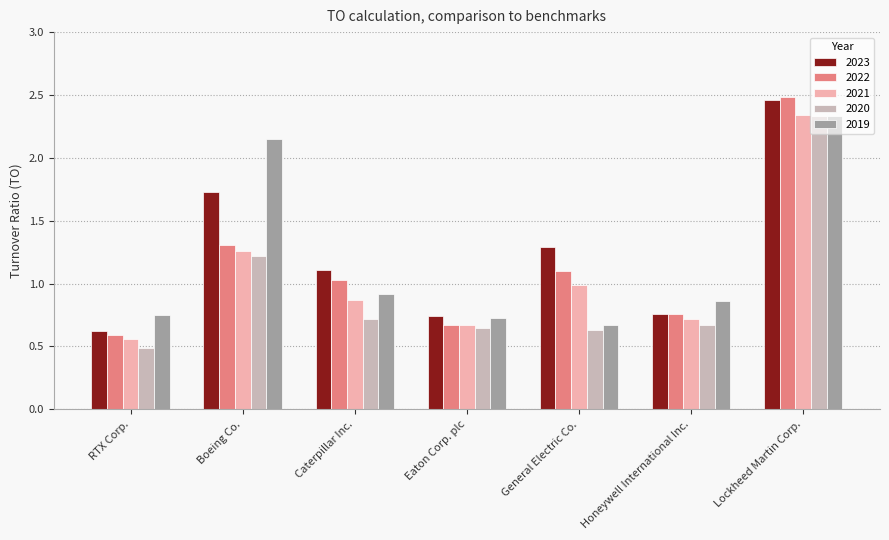

How many groups of bars are there?

7